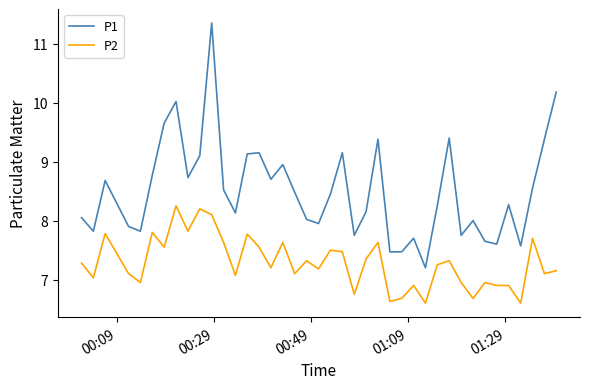

Is this an area chart (filled region under the line)?

No